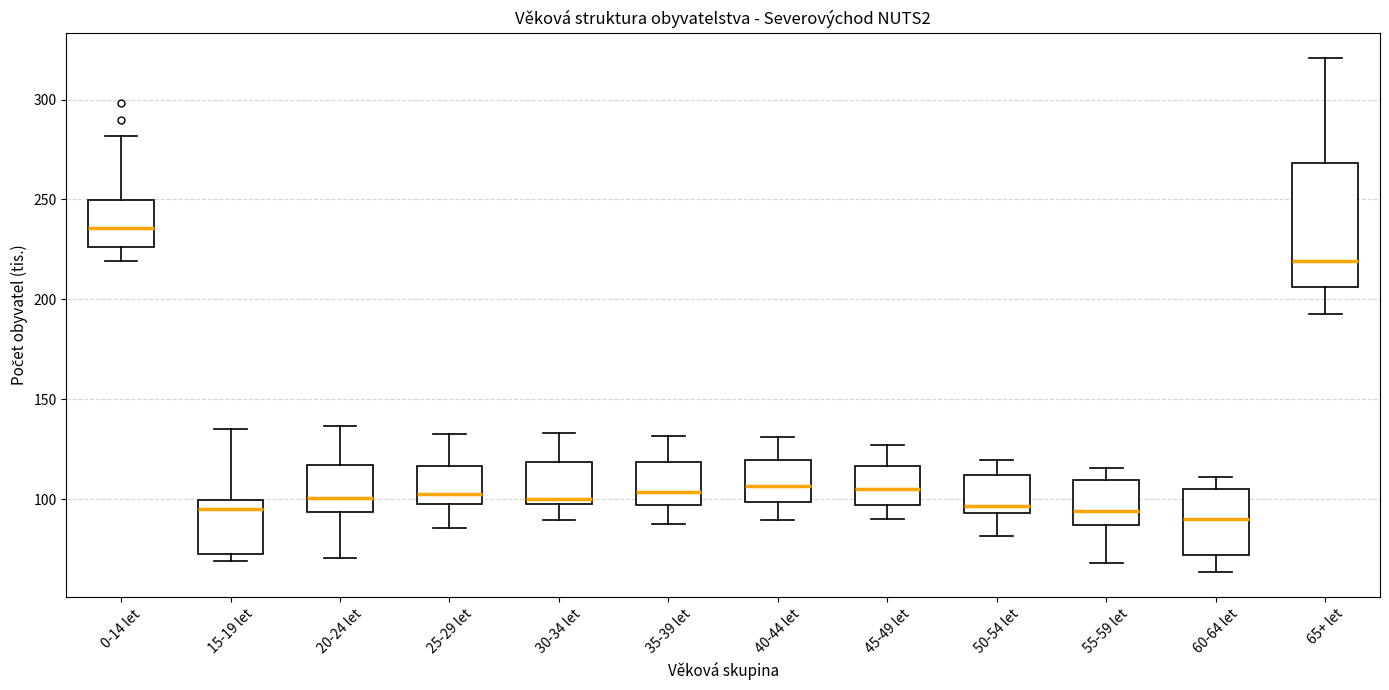

Reading left to right, read every box against the y-axis: the position of its median line, the range the box covers, and the ends of its whiskers. The values are not printed on the chart, so give them approximately, as read against the axis.

0-14 let: median 235, box 225 to 250, whiskers 220 to 280
15-19 let: median 95, box 75 to 100, whiskers 70 to 135
20-24 let: median 100, box 95 to 115, whiskers 70 to 135
25-29 let: median 100, box 95 to 115, whiskers 85 to 135
30-34 let: median 100 (just above the box's lower edge), box 100 to 120, whiskers 90 to 135
35-39 let: median 105, box 95 to 120, whiskers 85 to 130
40-44 let: median 105, box 100 to 120, whiskers 90 to 130
45-49 let: median 105, box 95 to 115, whiskers 90 to 125
50-54 let: median 95 (just above the box's lower edge), box 95 to 110, whiskers 80 to 120
55-59 let: median 95, box 85 to 110, whiskers 70 to 115
60-64 let: median 90, box 70 to 105, whiskers 65 to 110
65+ let: median 220, box 205 to 270, whiskers 195 to 320